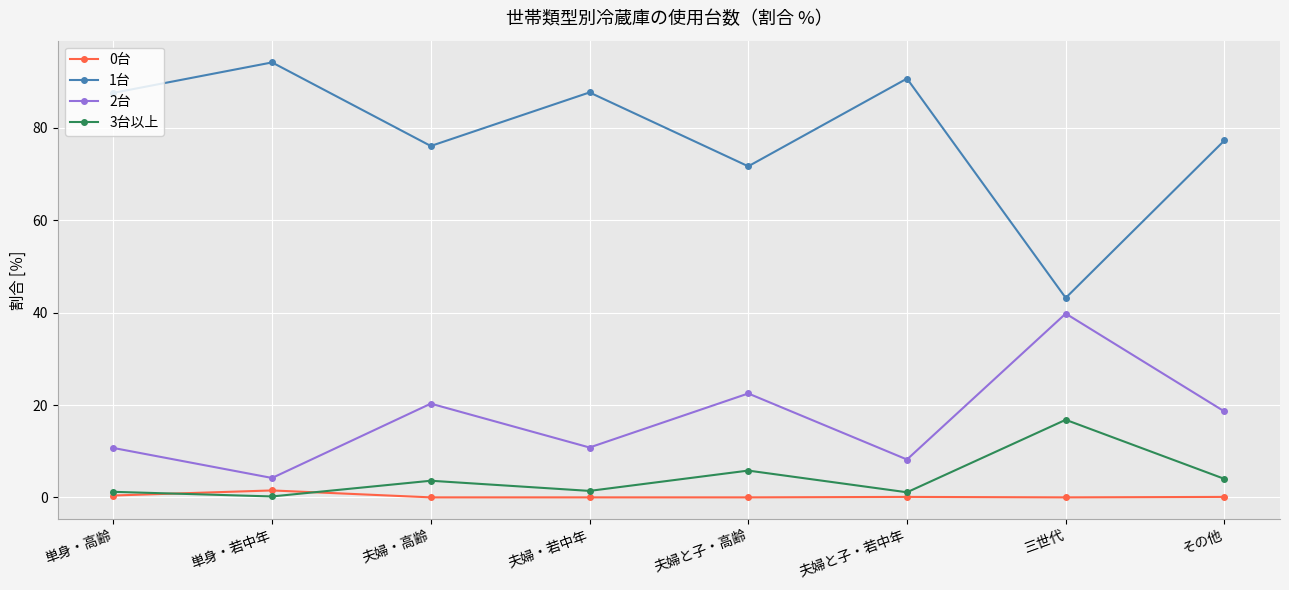

True or false: 3台以上 has a value of 1.2 at 単身・高齢.

True